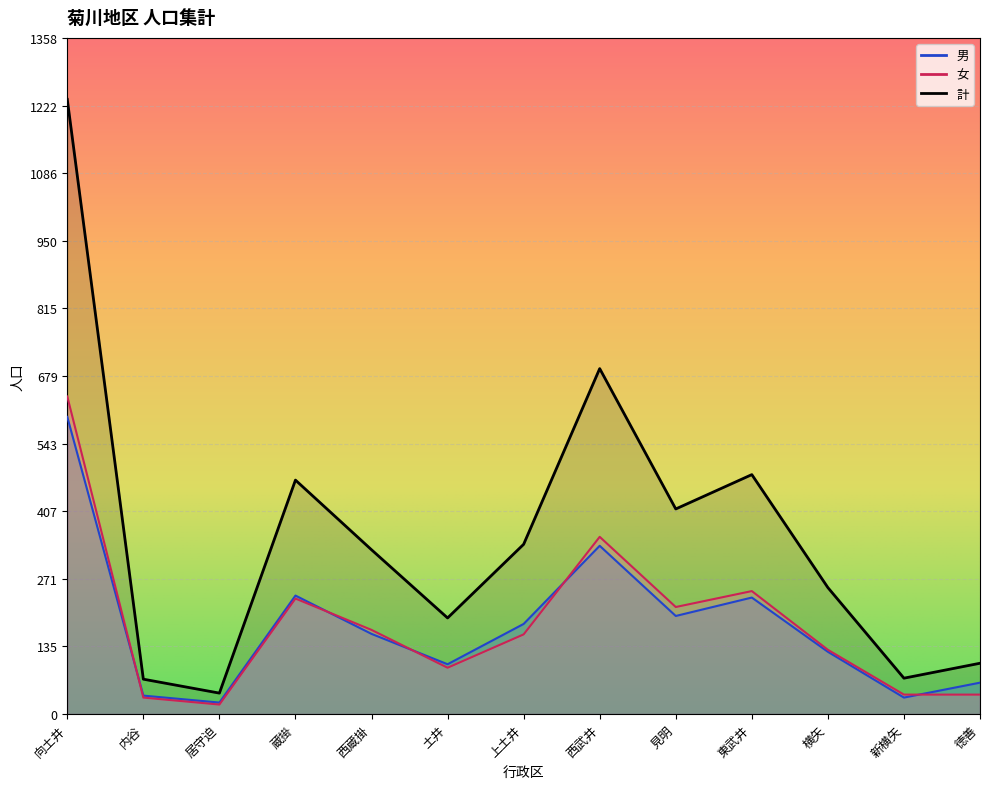

At which label does 計 first exceed 330?

向土井